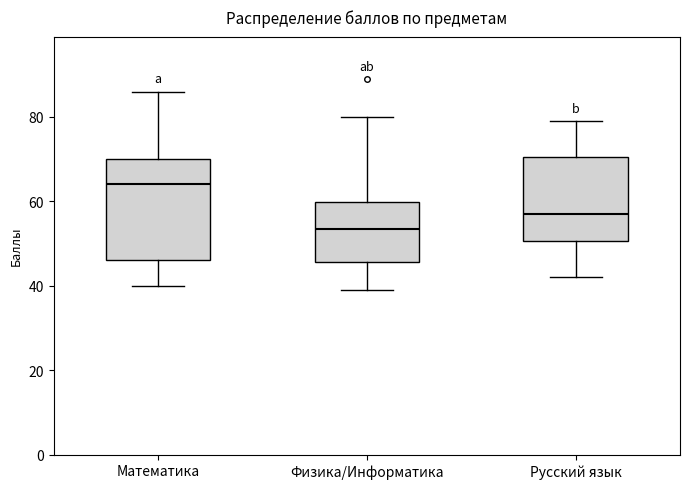

Which box has the lowest median line?

Физика/Информатика